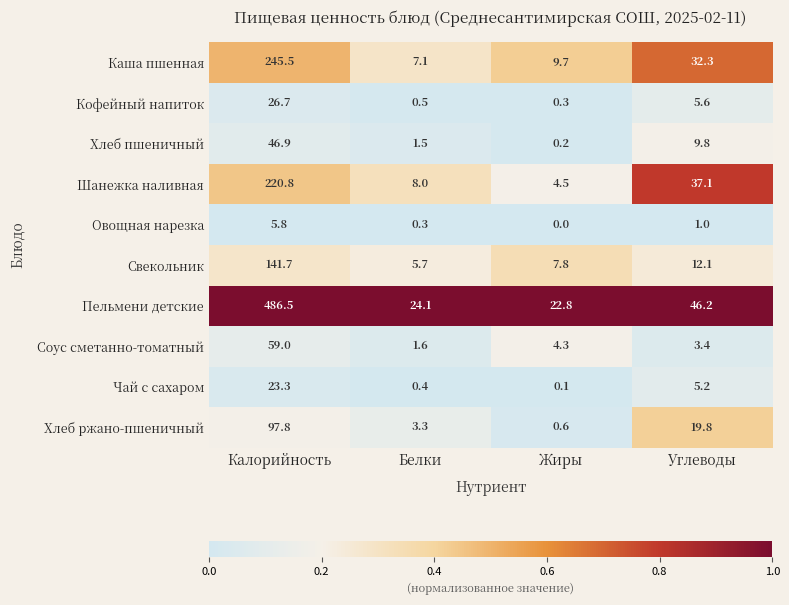

List the series in order of their peak value, lowest first.

Овощная нарезка, Чай с сахаром, Кофейный напиток, Хлеб пшеничный, Соус сметанно-томатный, Хлеб ржано-пшеничный, Свекольник, Шанежка наливная, Каша пшенная, Пельмени детские